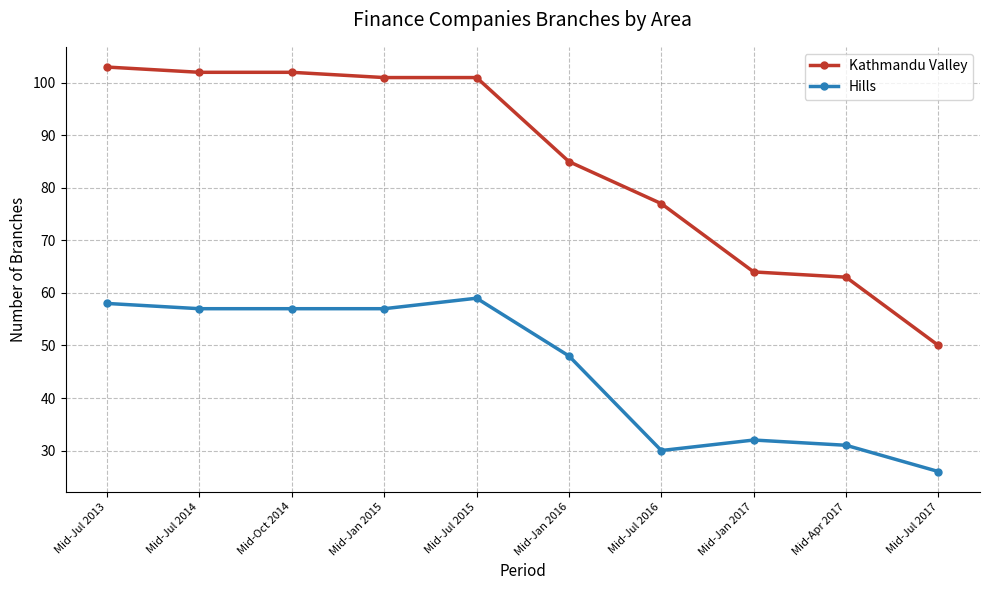

How many data points in Kathmandu Valley are less than 101?

5